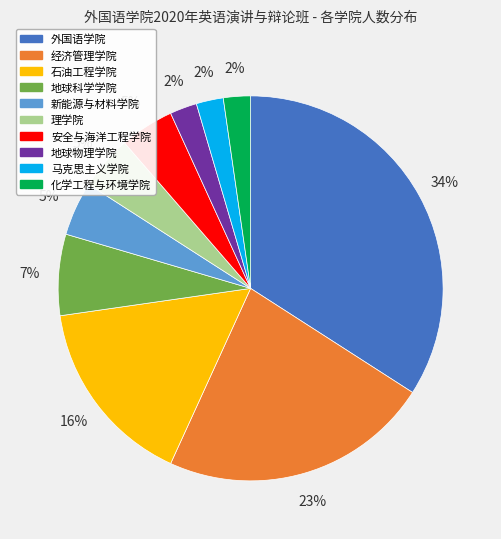

Is it true that 新能源与材料学院 is 5% of the pie?

True